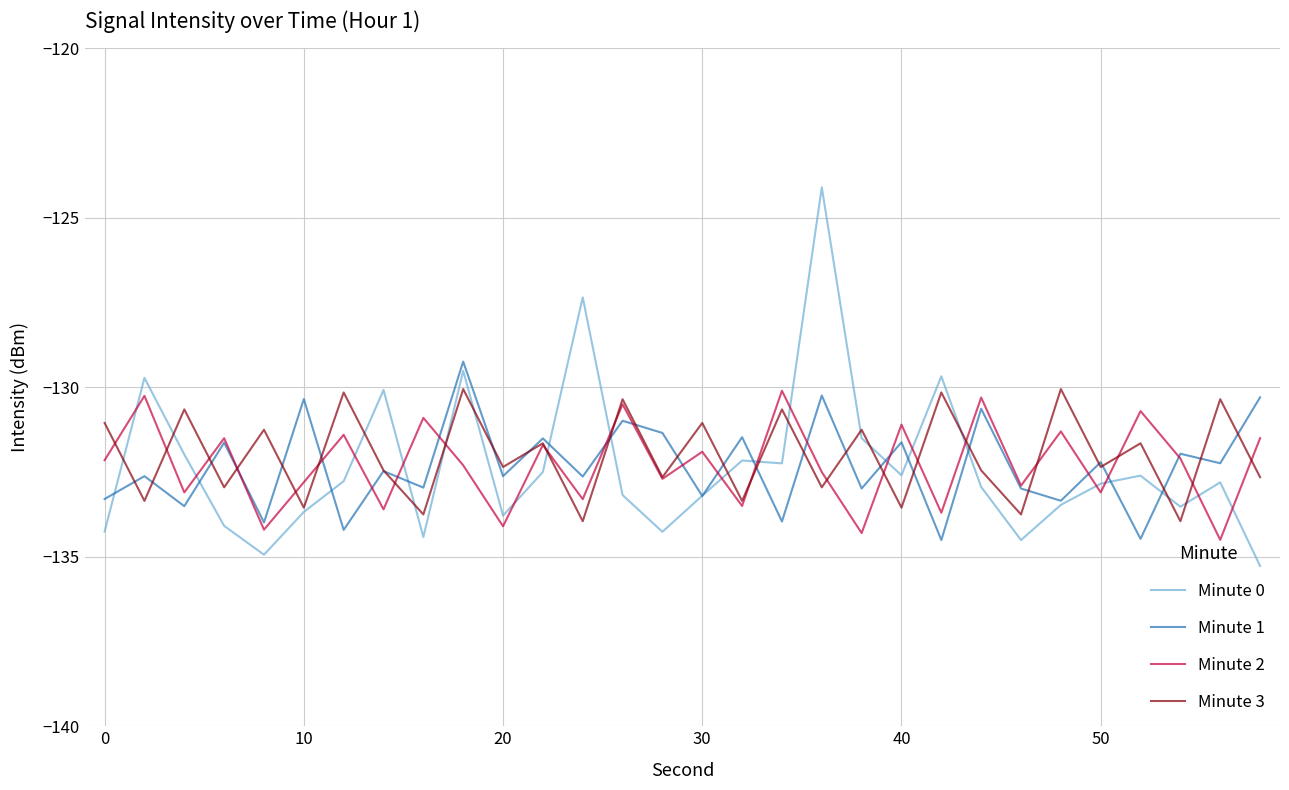

Which series has the largest range (max minus min)?

Minute 0